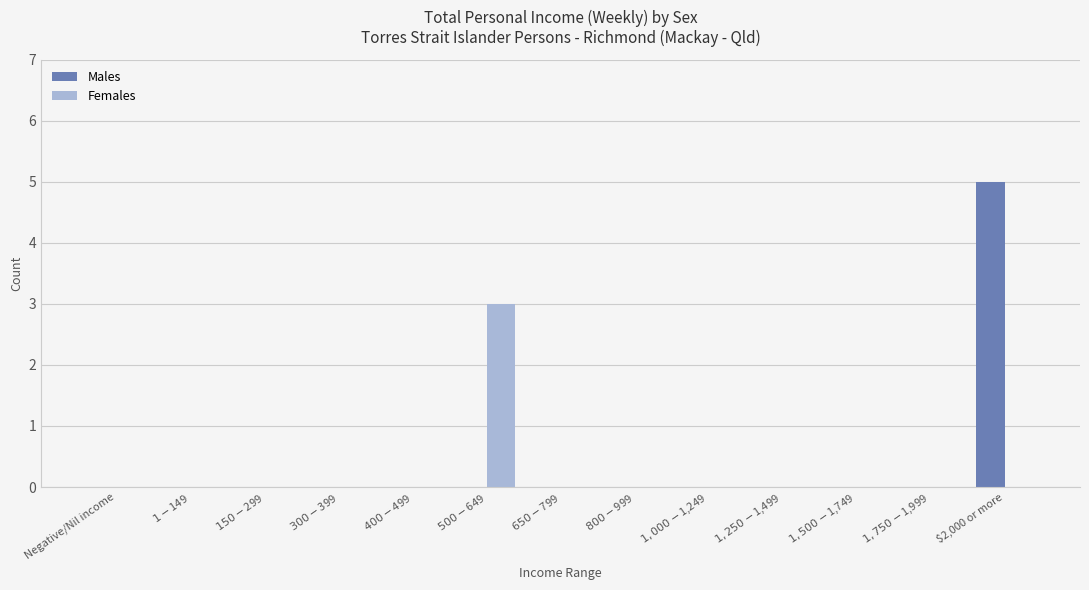

Which series has the largest range (max minus min)?

Males